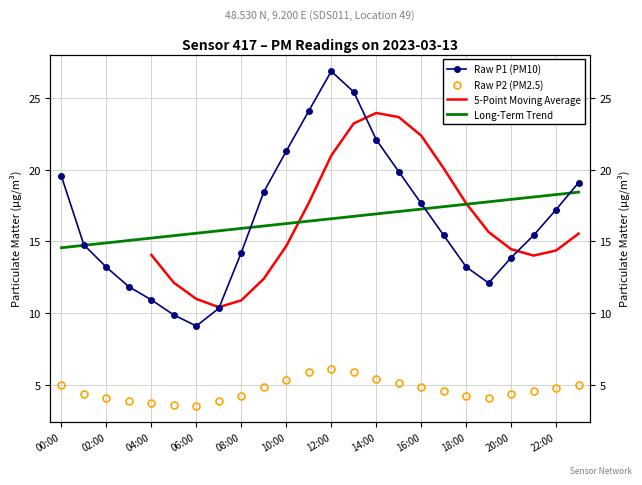

Reading left to right, extract all data points from this chart.

P1: 00:00=19.6	01:00=14.8	02:00=13.2	03:00=11.8	04:00=10.9	05:00=9.9	06:00=9.1	07:00=10.3	08:00=14.2	09:00=18.4	10:00=21.3	11:00=24.1	12:00=26.9	13:00=25.4	14:00=22.1	15:00=19.9	16:00=17.6	17:00=15.4	18:00=13.2	19:00=12.1	20:00=13.9	21:00=15.4	22:00=17.2	23:00=19.1
P2: 00:00=5.0	01:00=4.3	02:00=4.1	03:00=3.9	04:00=3.8	05:00=3.6	06:00=3.5	07:00=3.9	08:00=4.2	09:00=4.9	10:00=5.3	11:00=5.9	12:00=6.1	13:00=5.9	14:00=5.4	15:00=5.1	16:00=4.9	17:00=4.5	18:00=4.2	19:00=4.1	20:00=4.3	21:00=4.5	22:00=4.8	23:00=5.0